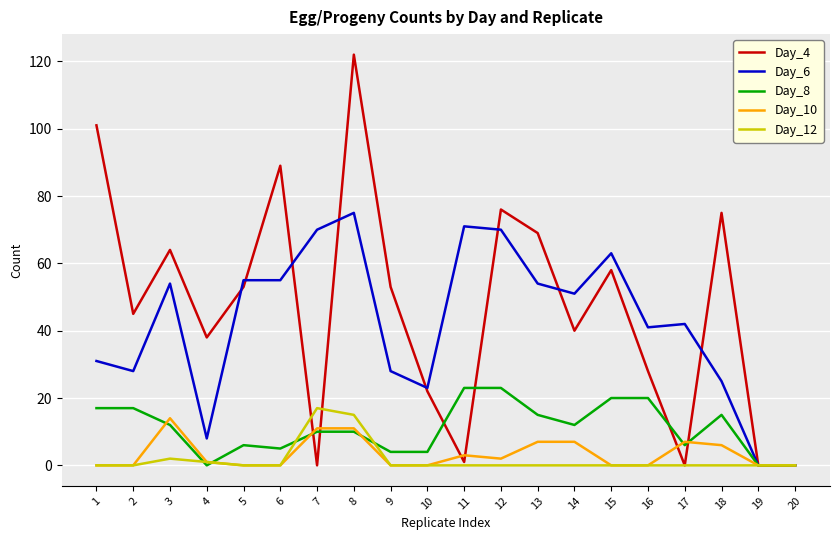

Which series has the largest total across all categories?

Day_4